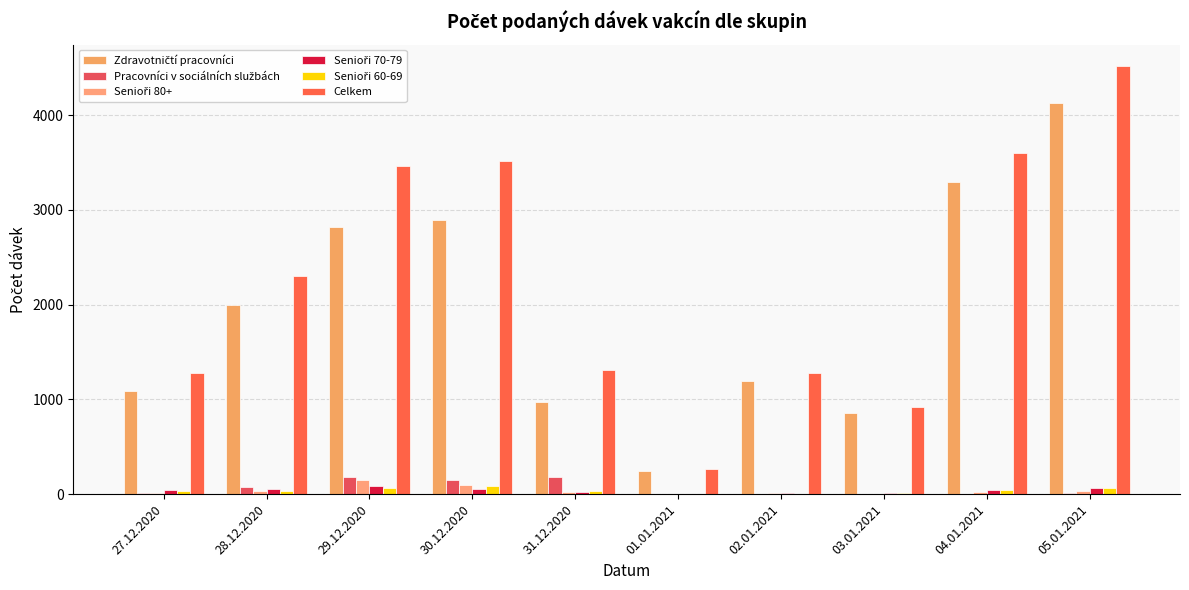

Which label corresponds to the smallest value in the chart?

02.01.2021